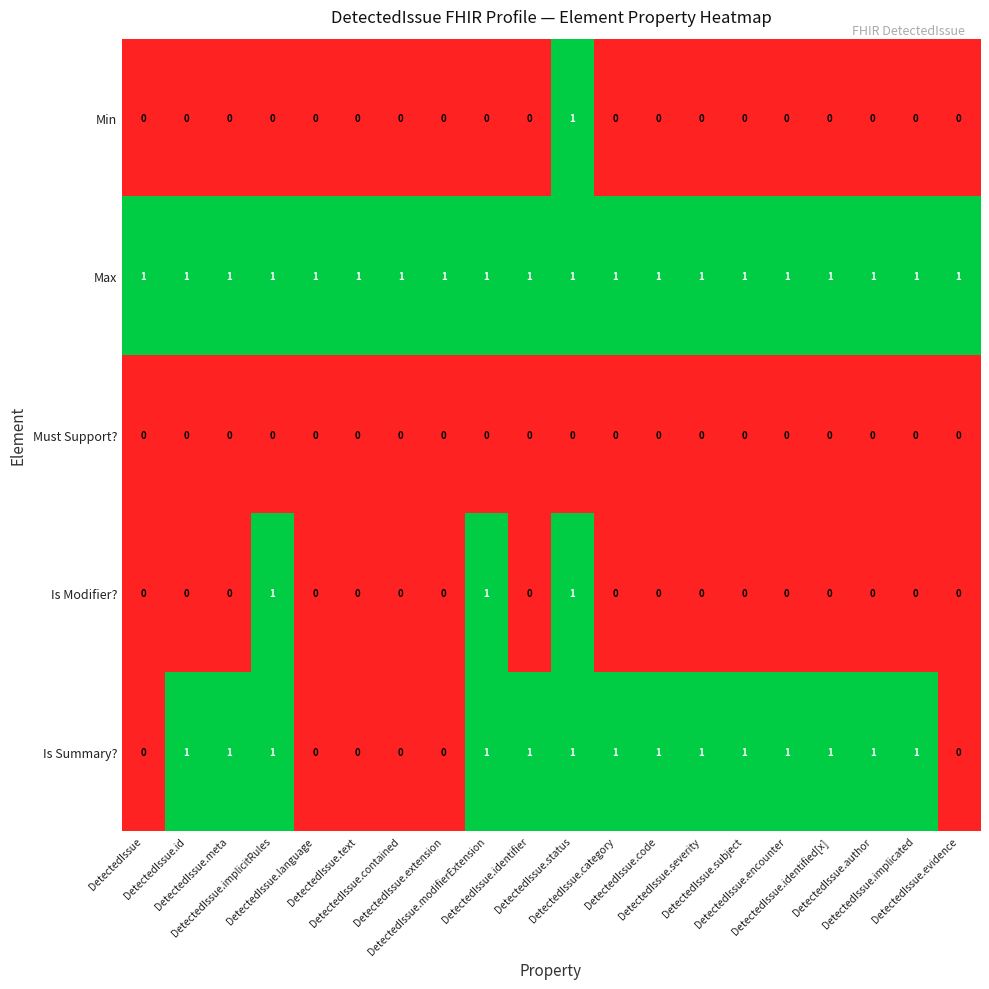

Which series has the largest total across all categories?

Max